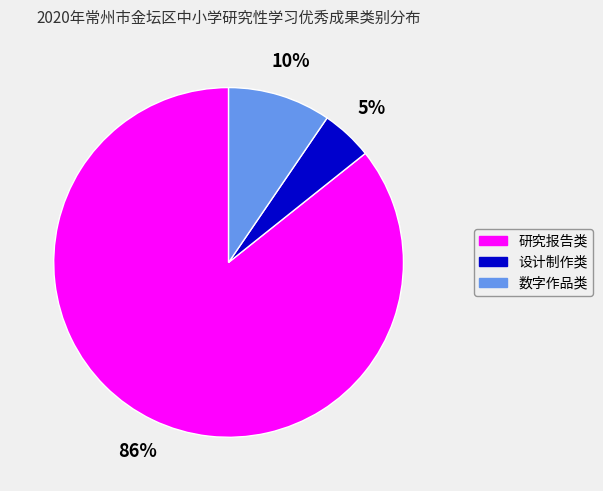

Which category has the smallest portion of the pie?

设计制作类